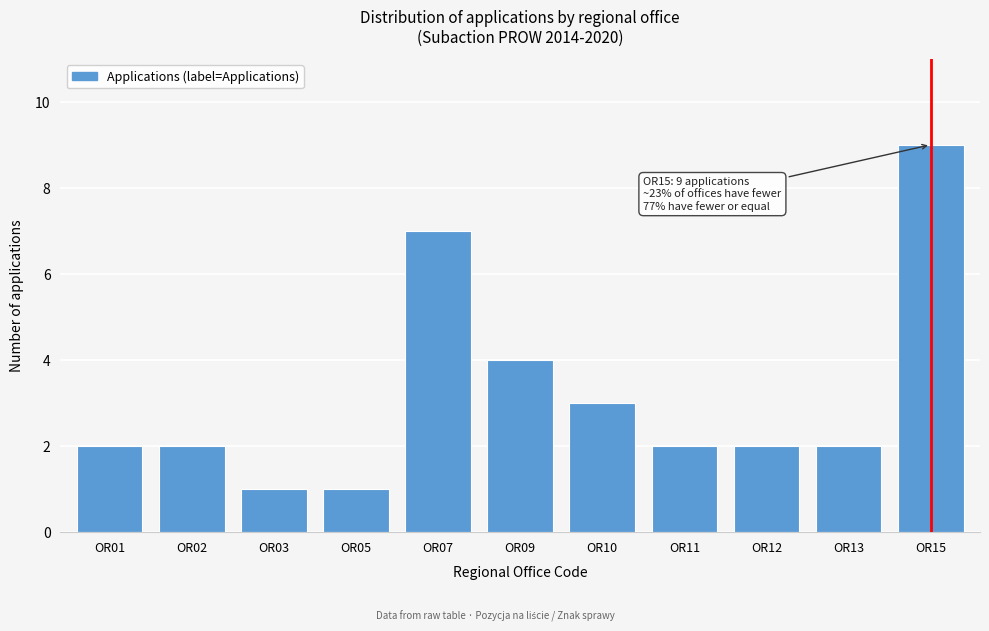

Reading left to right, list all the values displayed in this chart.

OR01=2	OR02=2	OR03=1	OR05=1	OR07=7	OR09=4	OR10=3	OR11=2	OR12=2	OR13=2	OR15=9